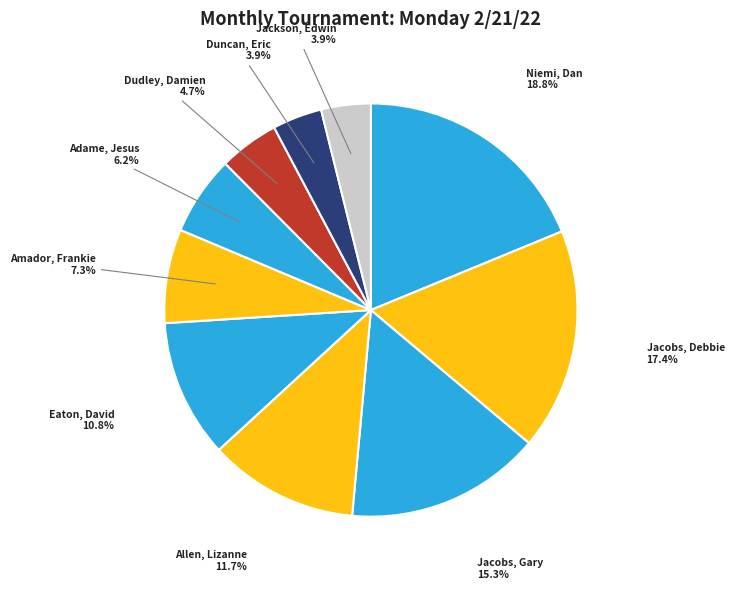

Is it true that Adame, Jesus is 6% of the pie?

True